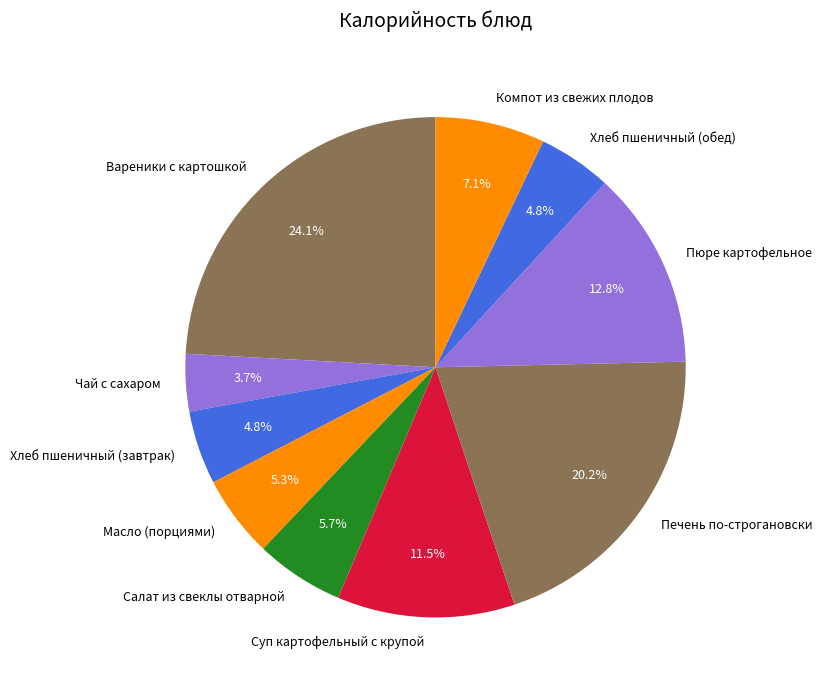

To the nearest percent, what is the difference between the largest and smallest slice percentages?

20%